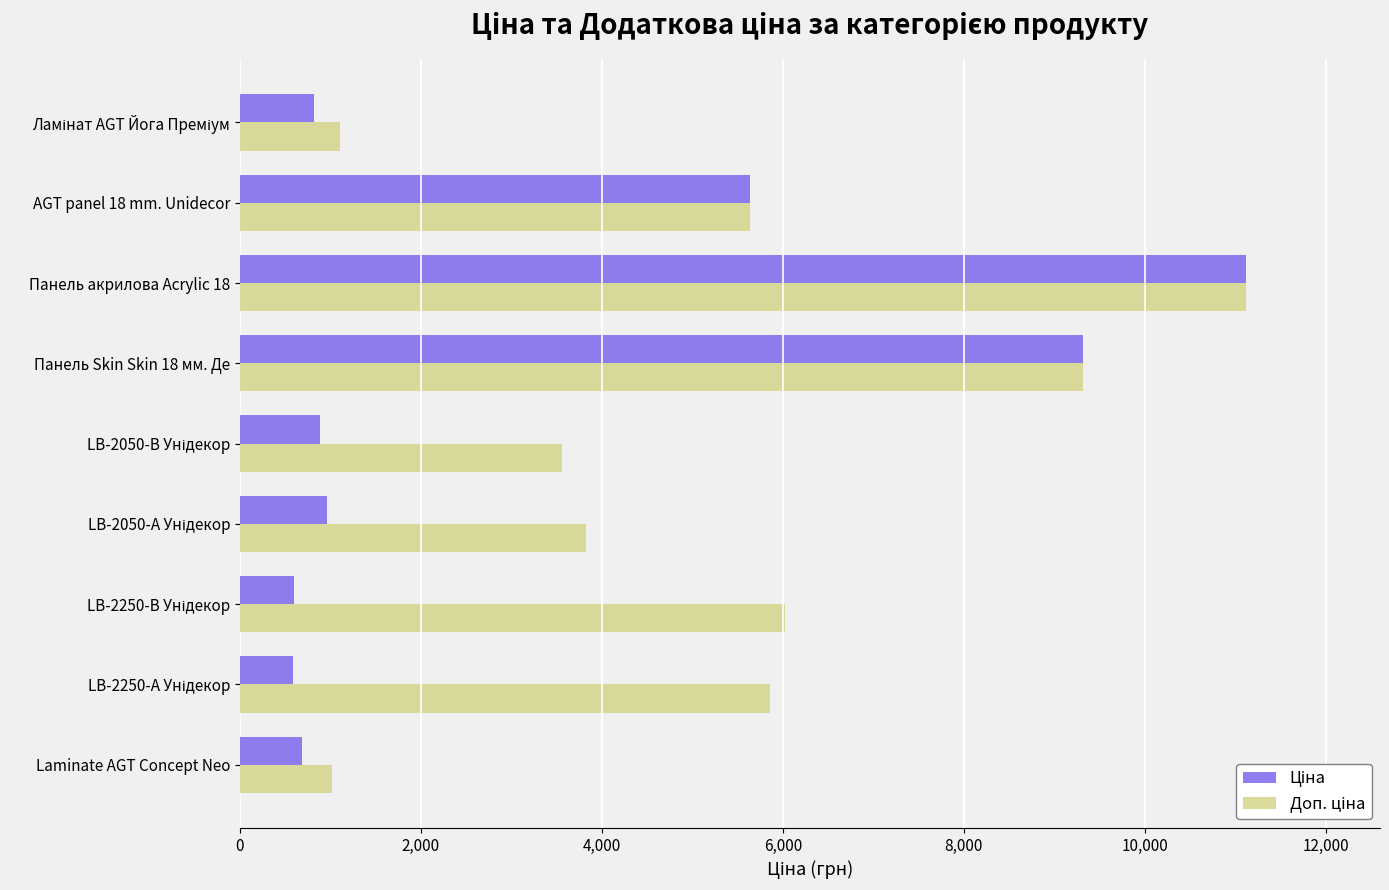

At which category is the sum across all series the highest?

Панель акрилова Acrylic 18